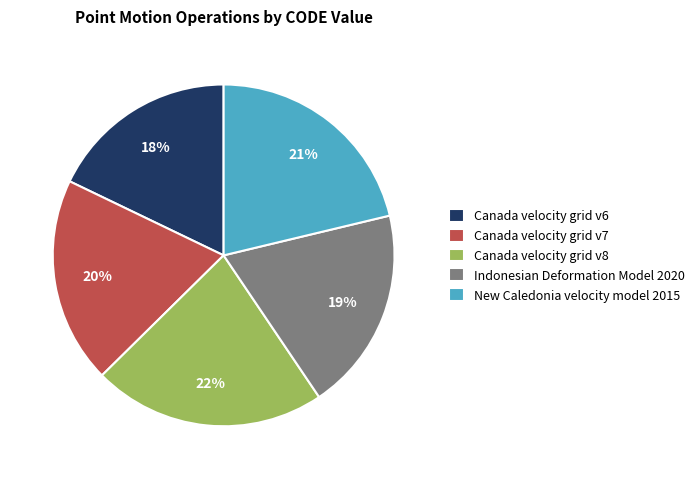

To the nearest percent, what is the difference between the Canada velocity grid v6 and Indonesian Deformation Model 2020 slice percentages?

1%